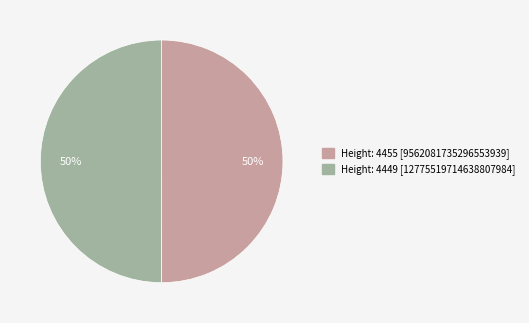

The Height: 4455 [9562081735296553939] slice represents 57% of the pie. True or false?

False